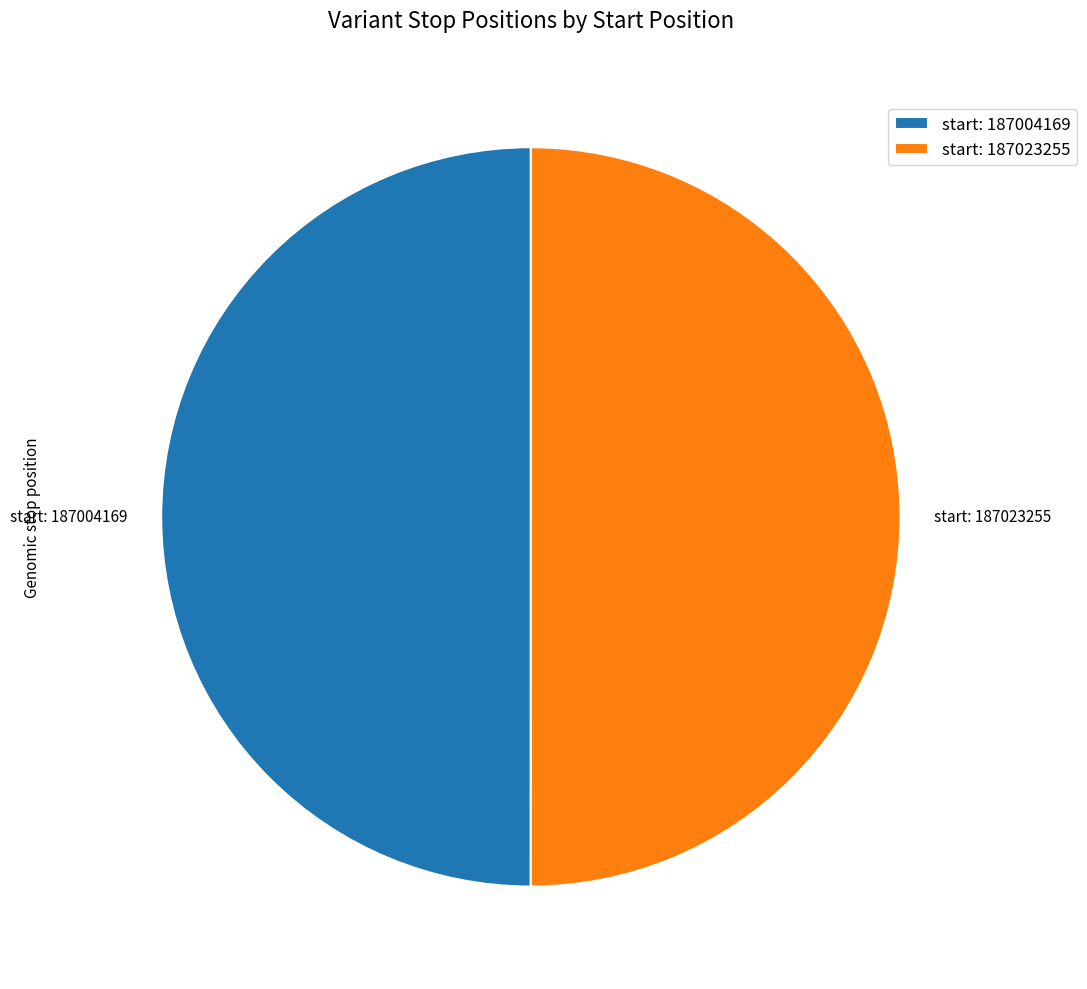

What is the ratio of the value at start: 187023255 to the value at start: 187004169?

1.0